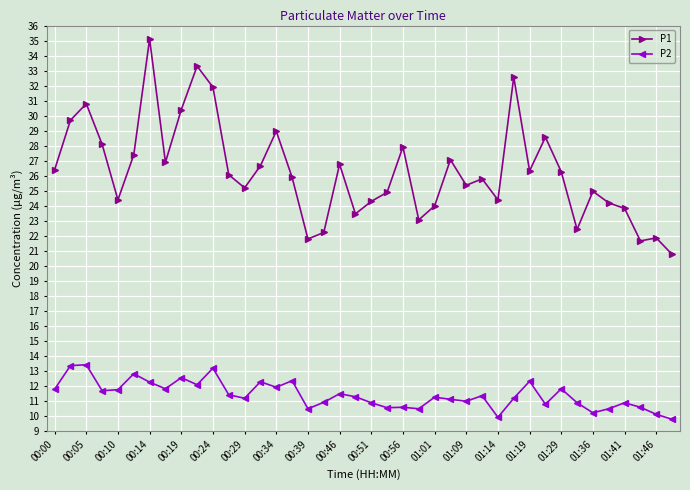

At how many categories does at least one series exceed 14?

40